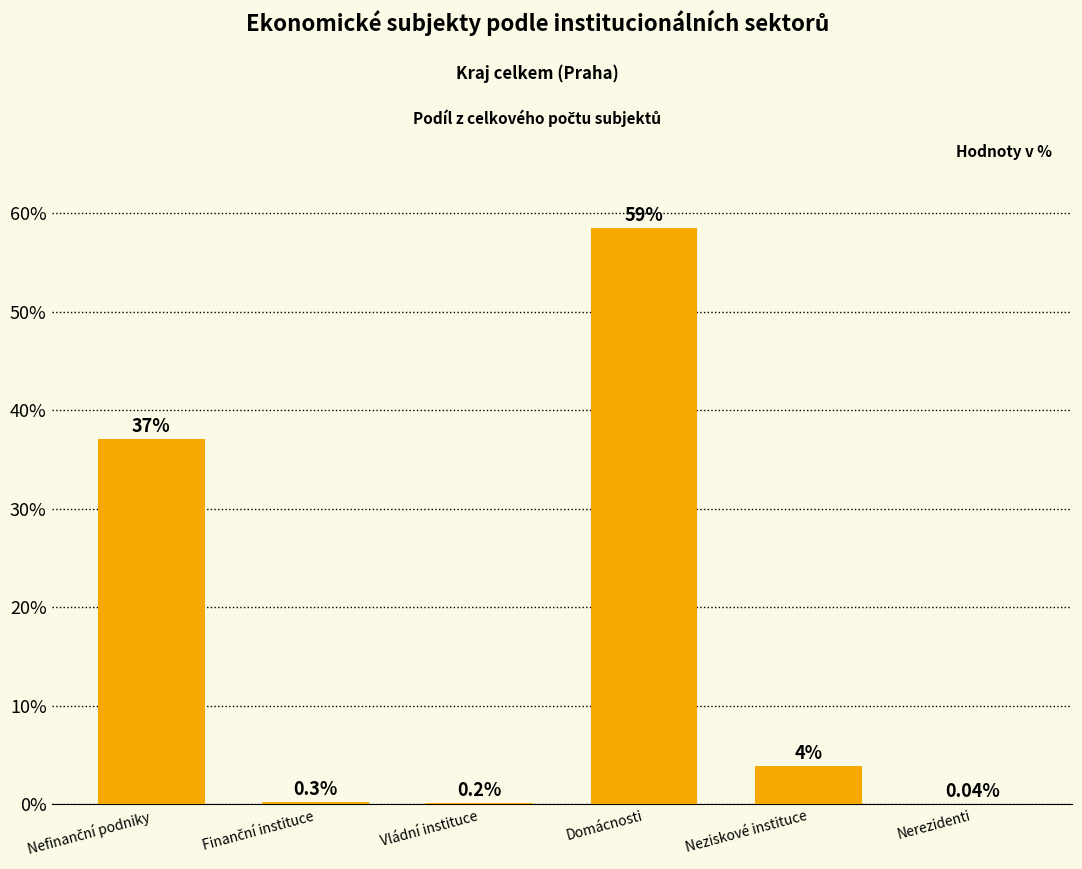

Are the bars horizontal?

No